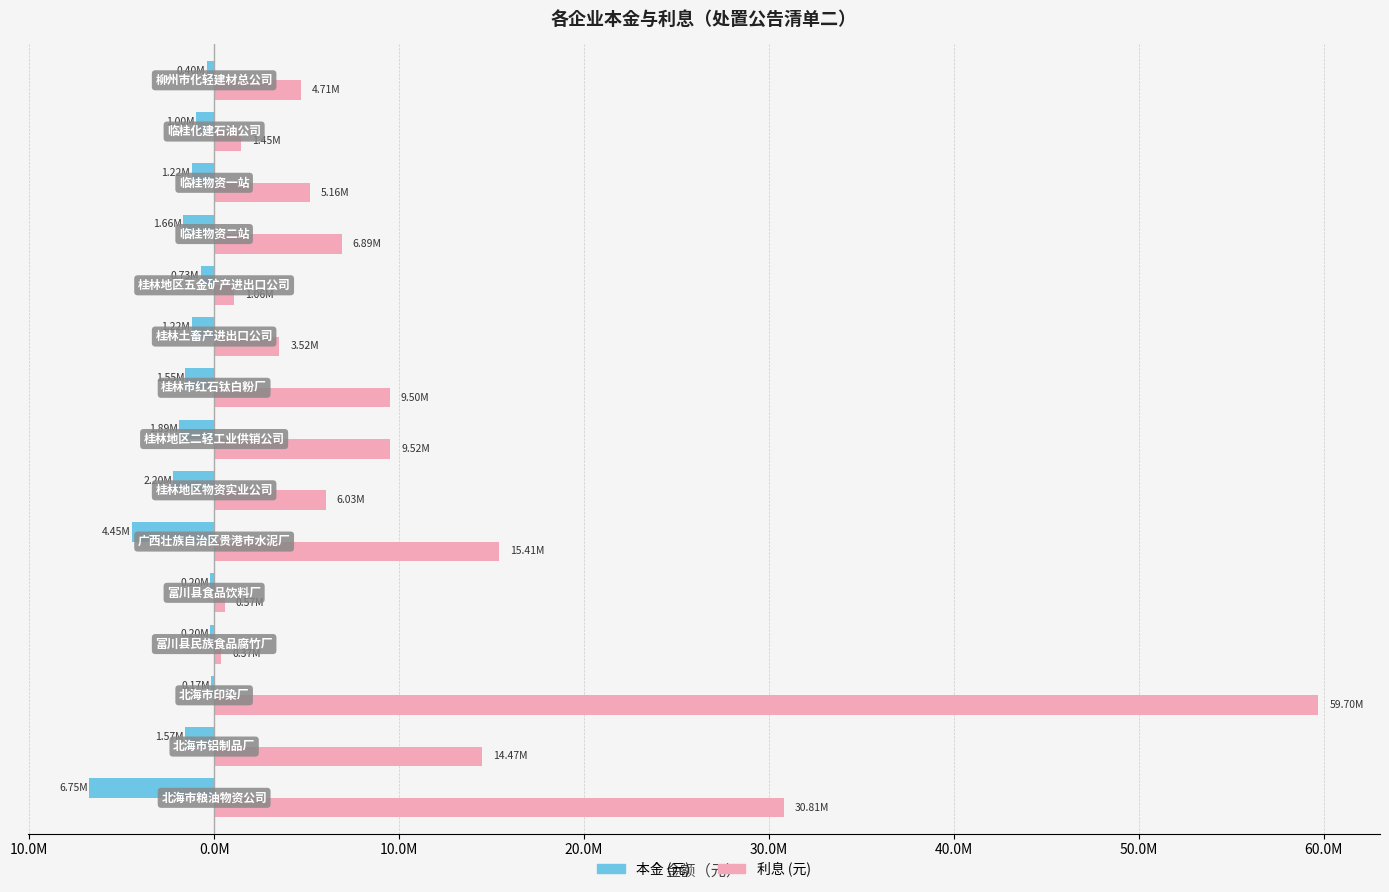

What are all the series names shown in the legend?

本金 (元), 利息 (元)